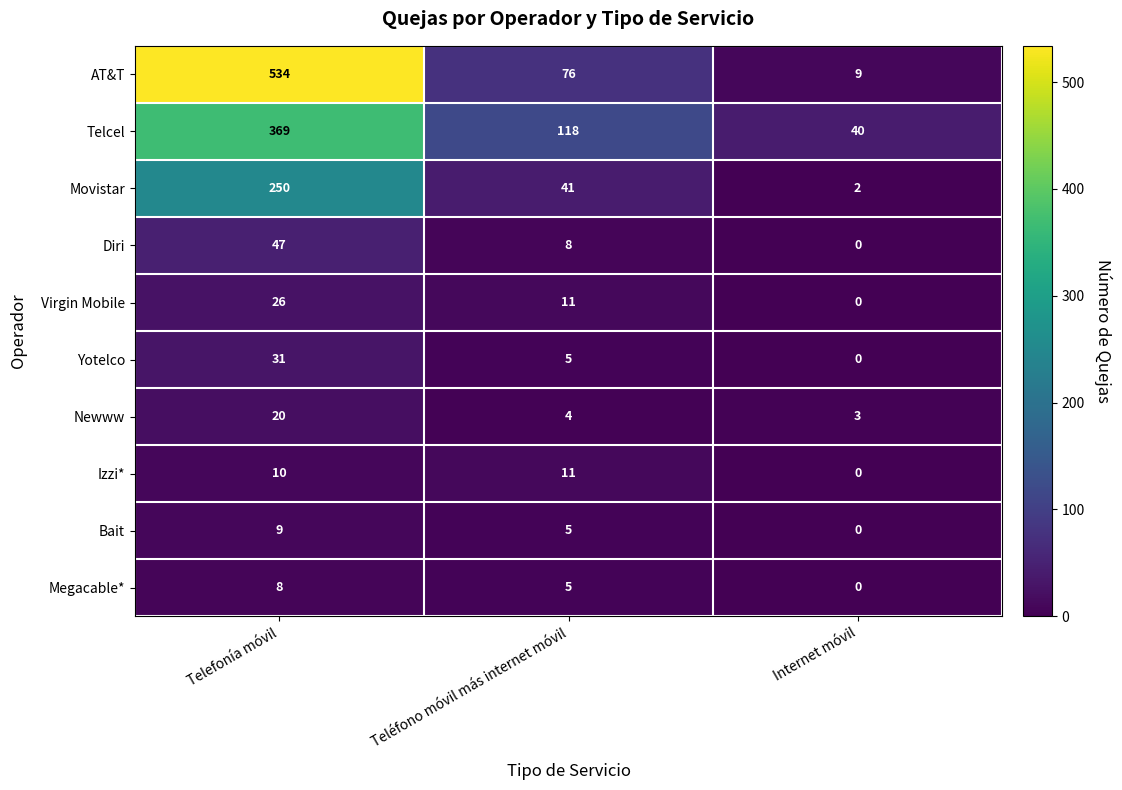

Reading left to right, transcribe all the data shown in this chart.

AT&T: 534	76	9
Telcel: 369	118	40
Movistar: 250	41	2
Diri: 47	8	0
Virgin Mobile: 26	11	0
Yotelco: 31	5	0
Newww: 20	4	3
Izzi*: 10	11	0
Bait: 9	5	0
Megacable*: 8	5	0